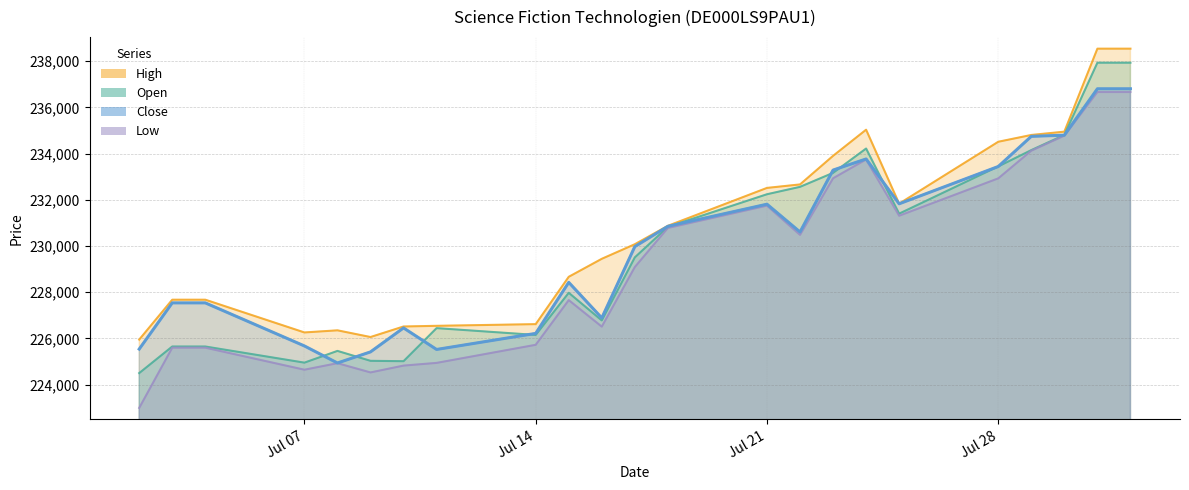

What position from the right is 01.08.2025?

1